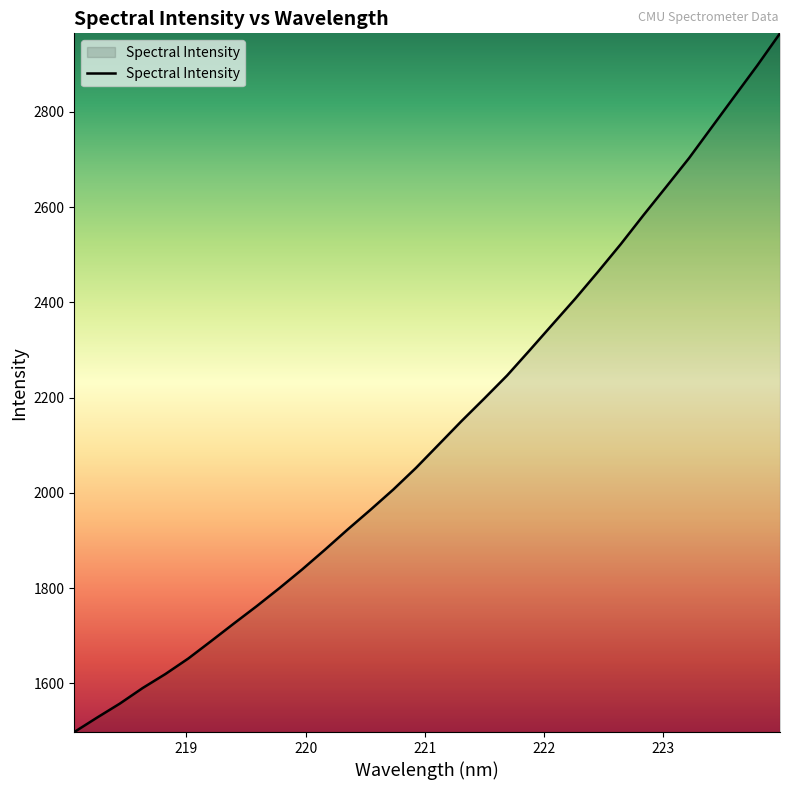

What is the difference between the maximum and minimum values?

1467.1